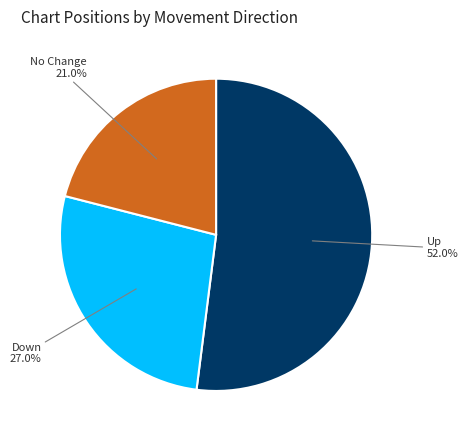

Does any single category account for the majority?

Yes